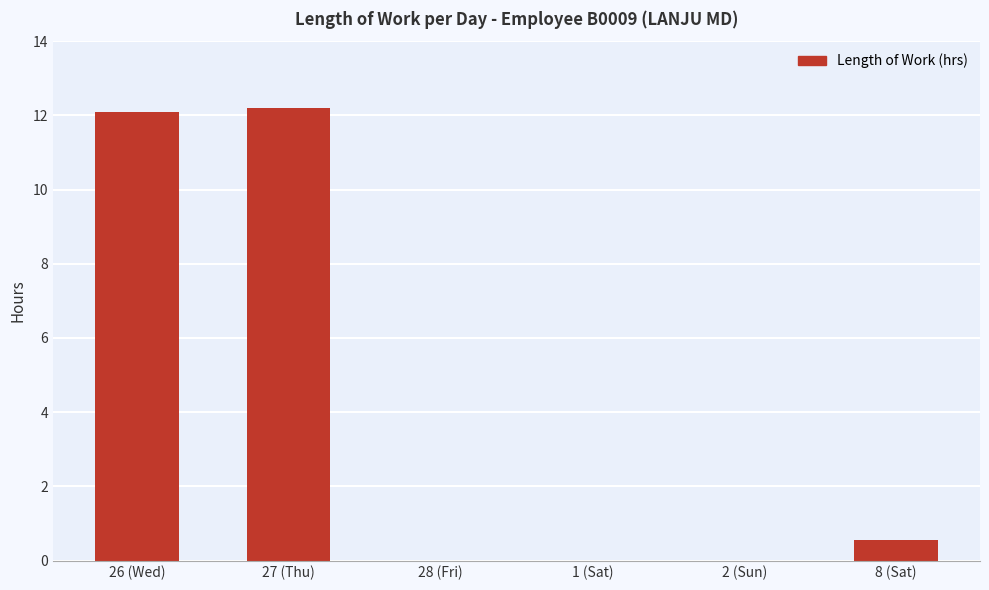

Count the number of categories in the chart.

6